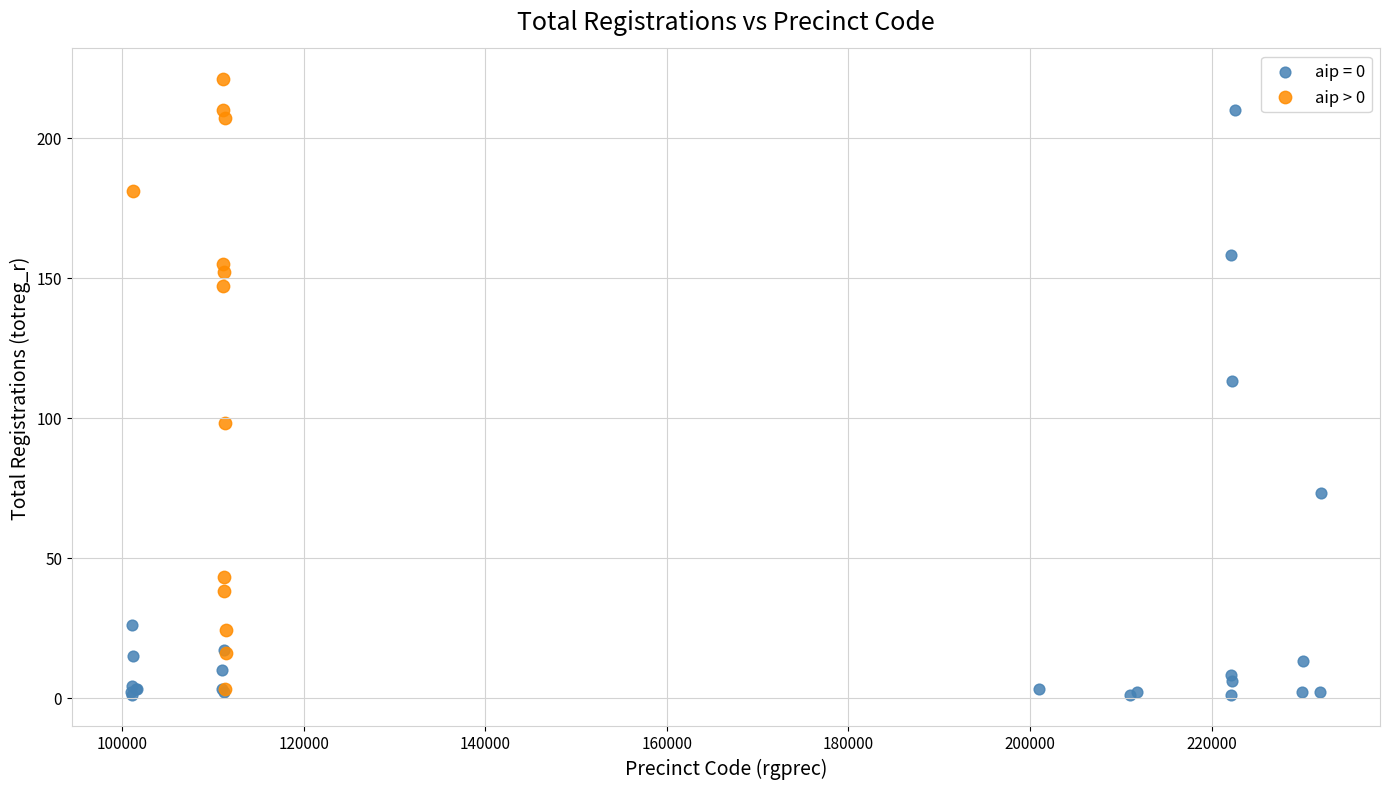

Which series contains the highest Y value?

aip > 0